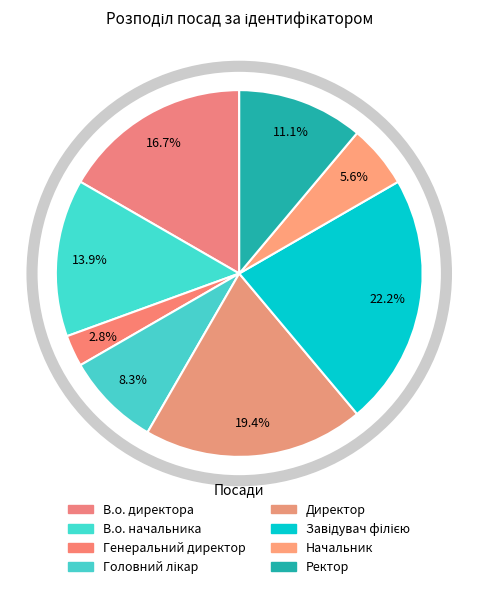

How many slices are in this pie chart?

8